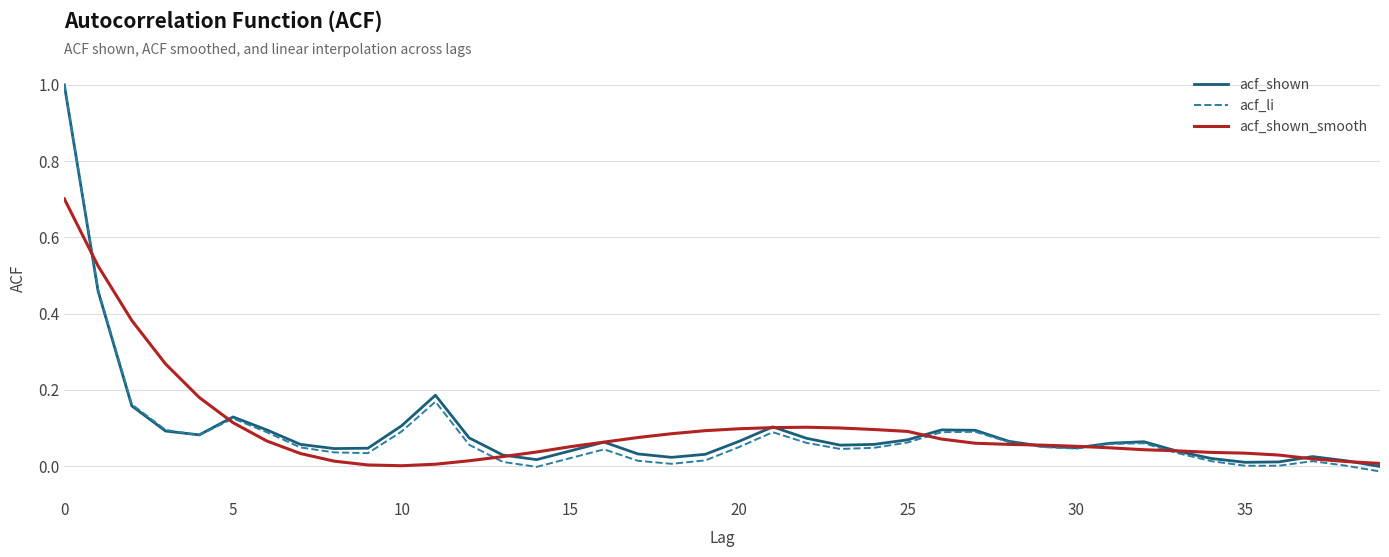

Which series has the largest range (max minus min)?

acf_li